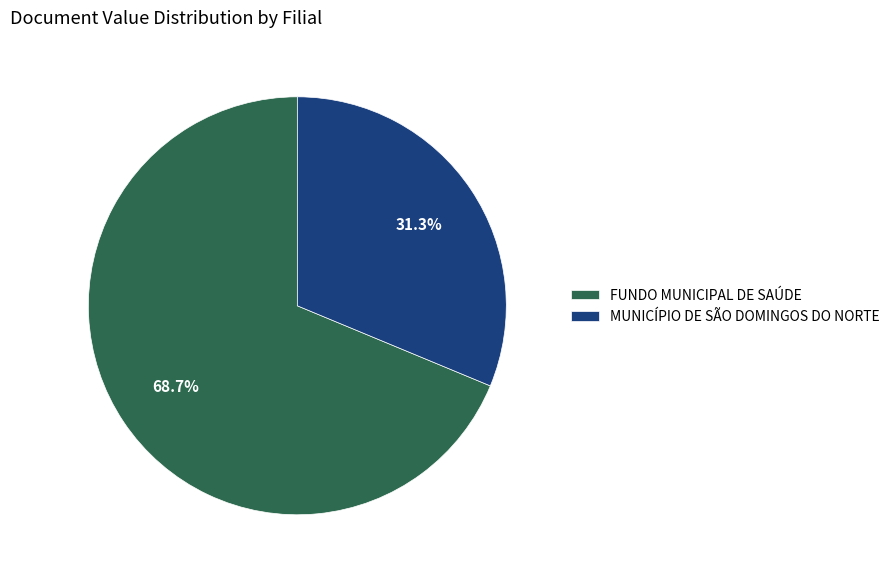

Count the number of slices in the pie.

2